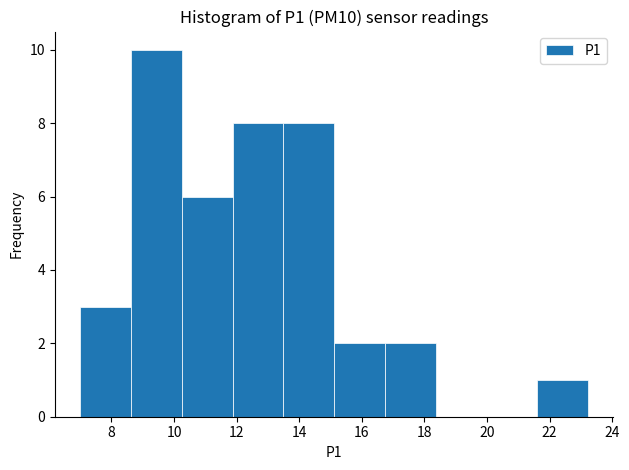

Reading left to right, list every bar in this chart as the range it spans on the x-axis followed by its height. Neither the bar edges nor the heights are printed on the chart, so give them approximately, as read against the axes.

7.0 to 8.6: 3
8.6 to 10.2: 10
10.2 to 11.8: 6
11.8 to 13.4: 8
13.4 to 15.2: 8
15.2 to 16.8: 2
16.8 to 18.4: 2
18.4 to 20.0: 0
20.0 to 21.6: 0
21.6 to 23.2: 1